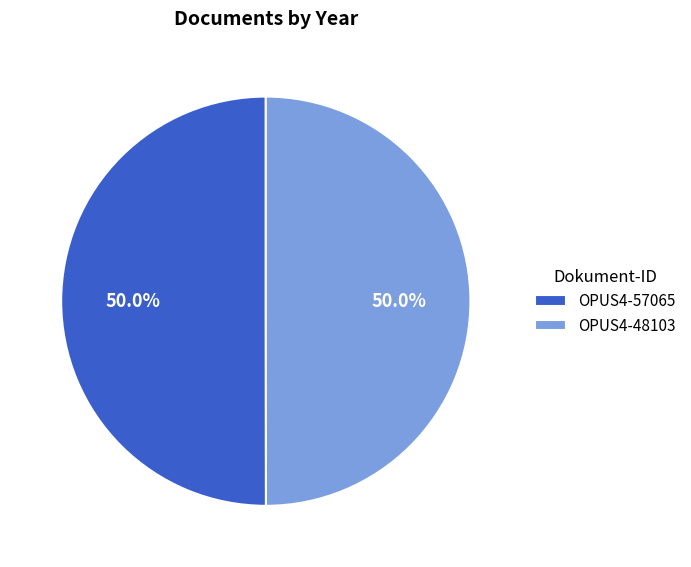

Is it true that OPUS4-48103 is 40% of the pie?

False